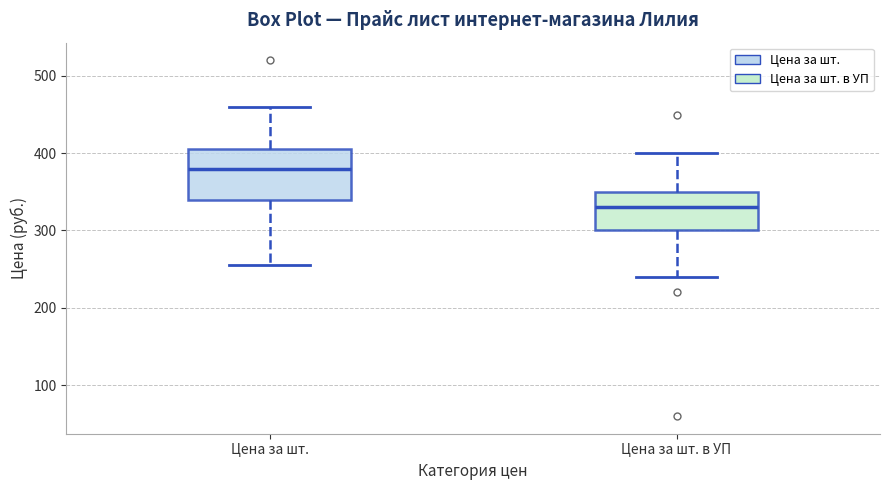

Which box's median line is the lowest?

Цена за шт. в УП